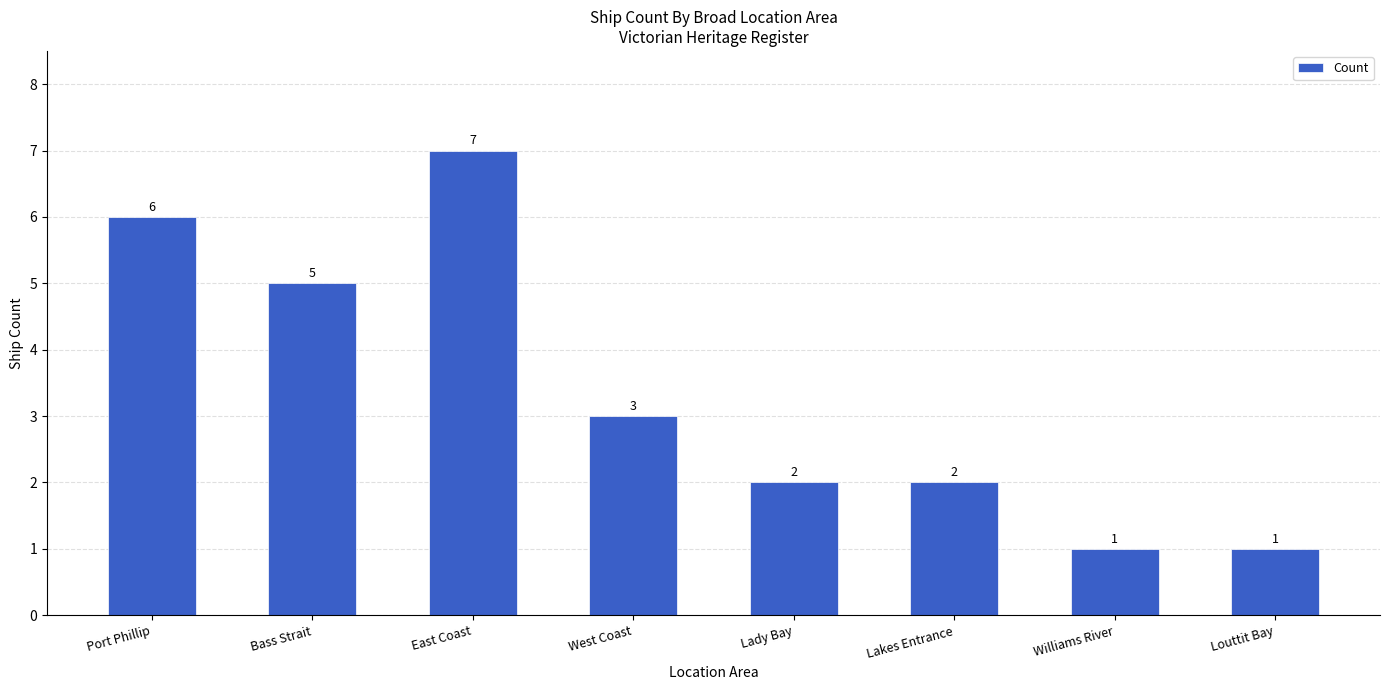

Reading left to right, transcribe all the data shown in this chart.

Port Phillip=6	Bass Strait=5	East Coast=7	West Coast=3	Lady Bay=2	Lakes Entrance=2	Williams River=1	Louttit Bay=1